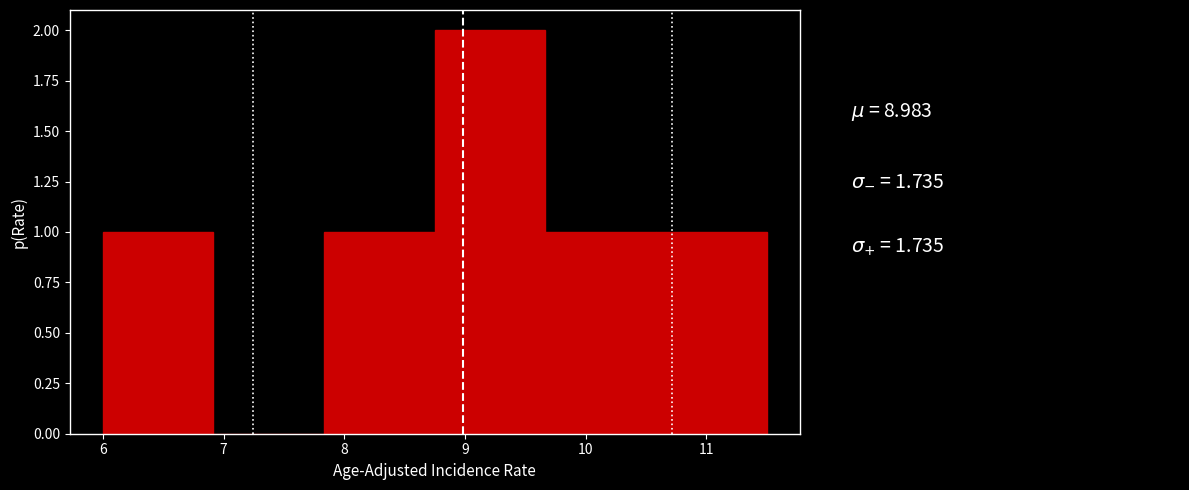

Over which range of the x-axis is the bar tallest?

8.8 to 9.7